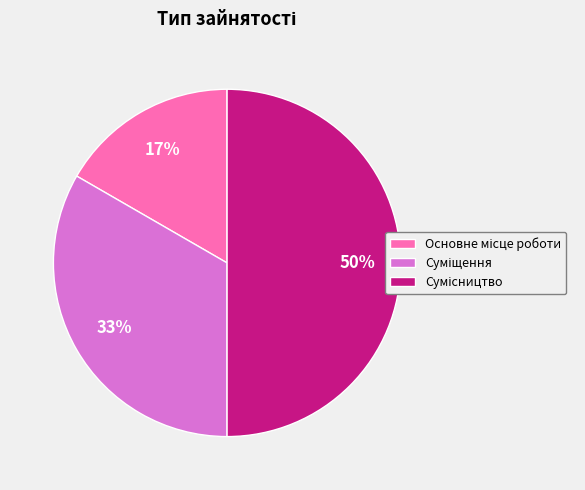

To the nearest percent, what is the difference between the largest and smallest slice percentages?

33%